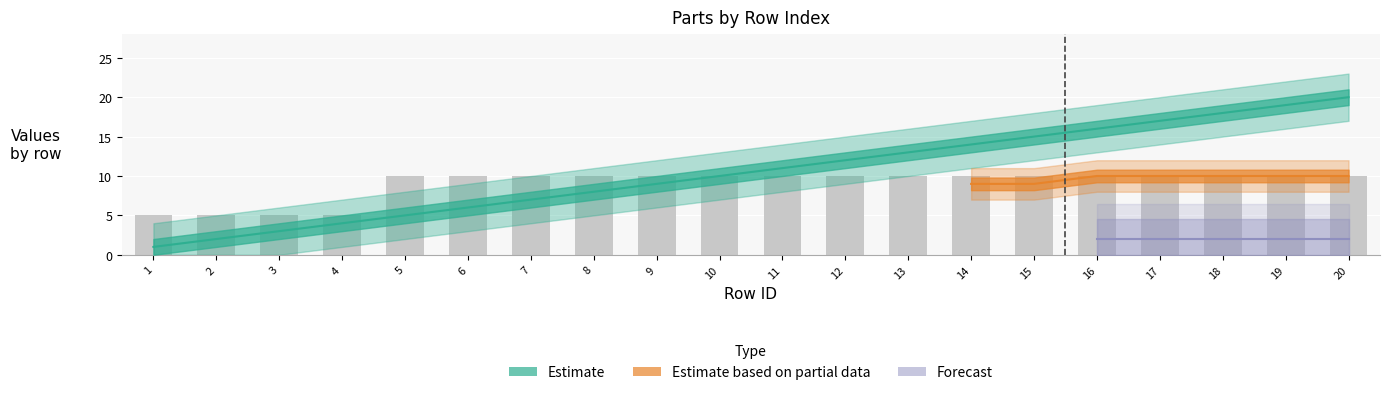

Count the number of categories in the chart.

20